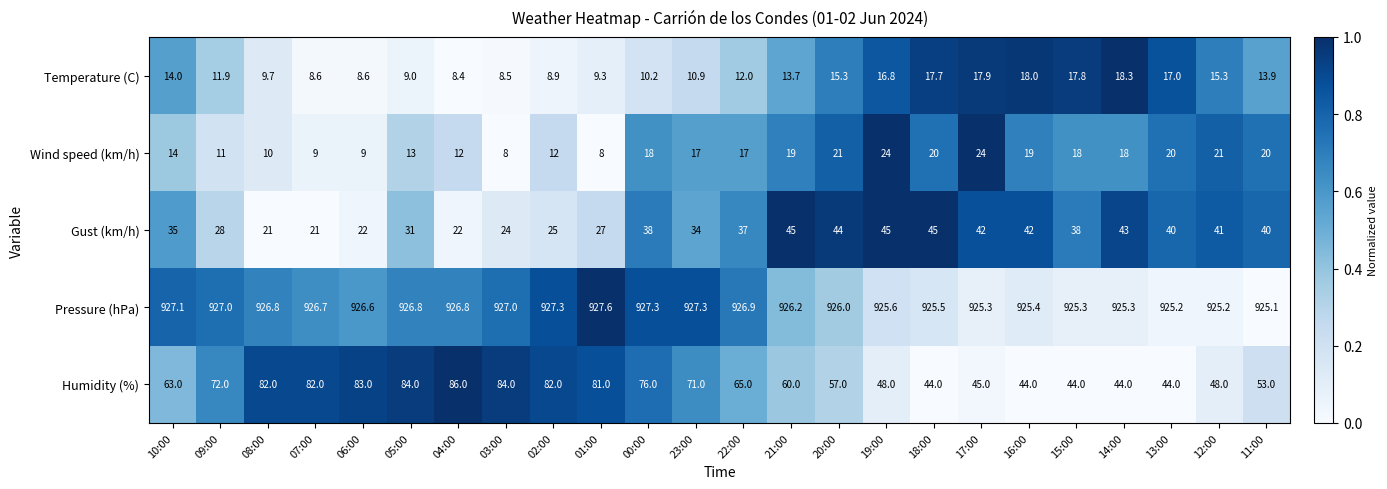

Between 03:00 and 14:00, which series saw the biggest shift?

Humidity (%)